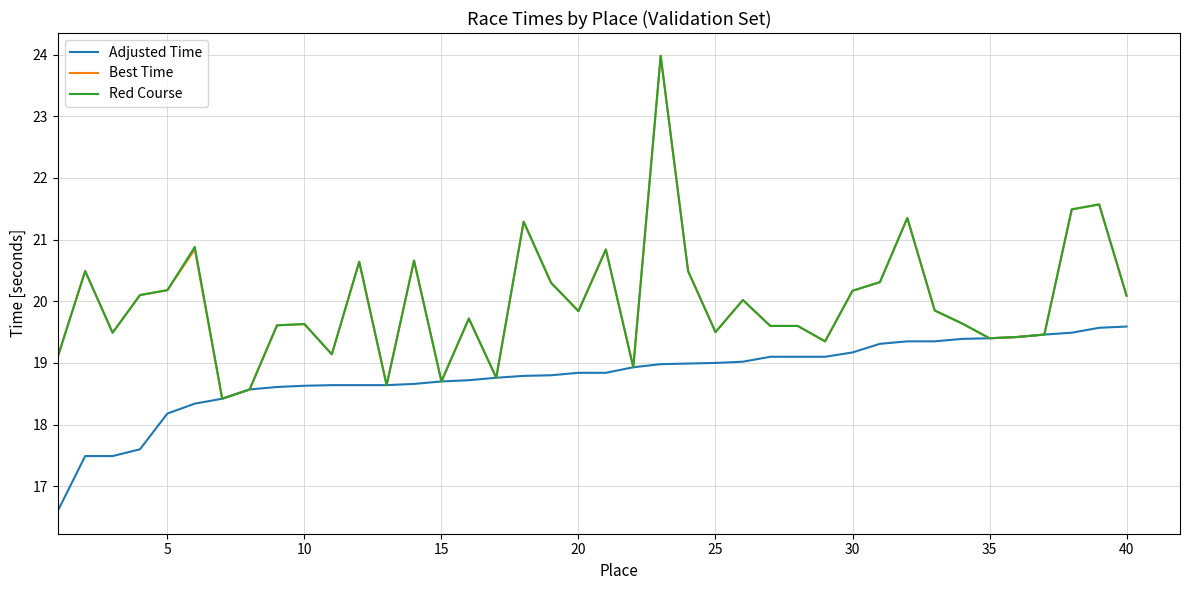

What are all the series names shown in the legend?

Adjusted Time, Best Time, Red Course